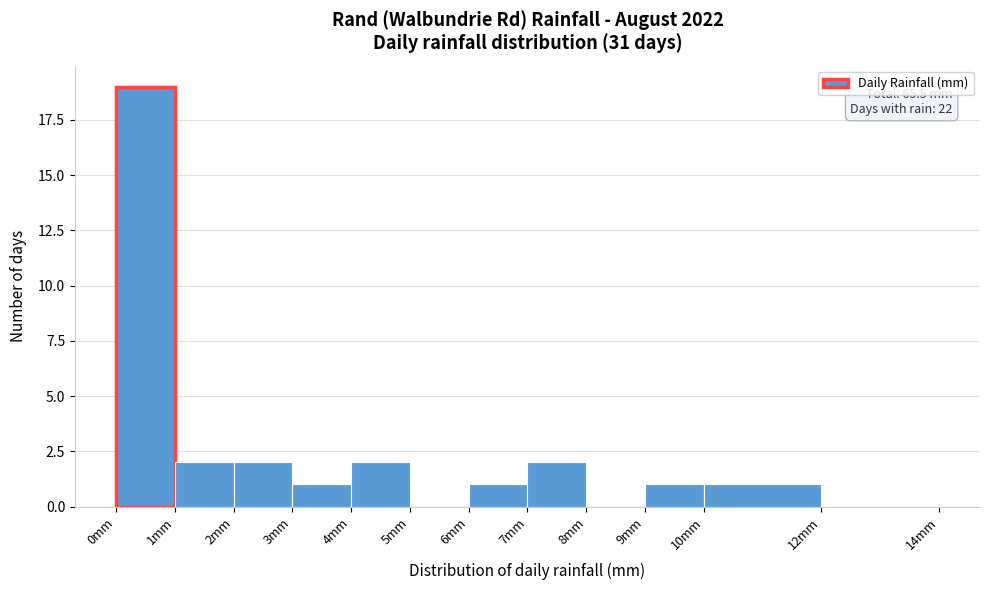

Over which range of the x-axis is the bar tallest?

0 to 1